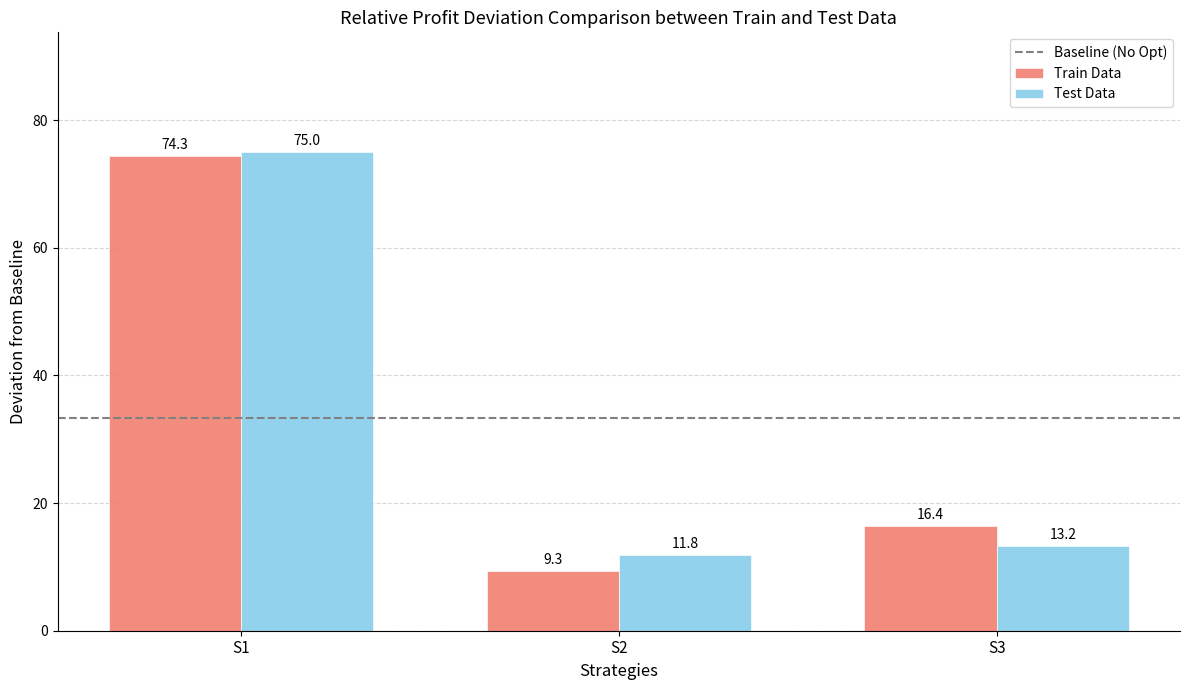

The Test Data series shows 75.0 at S1. True or false?

True